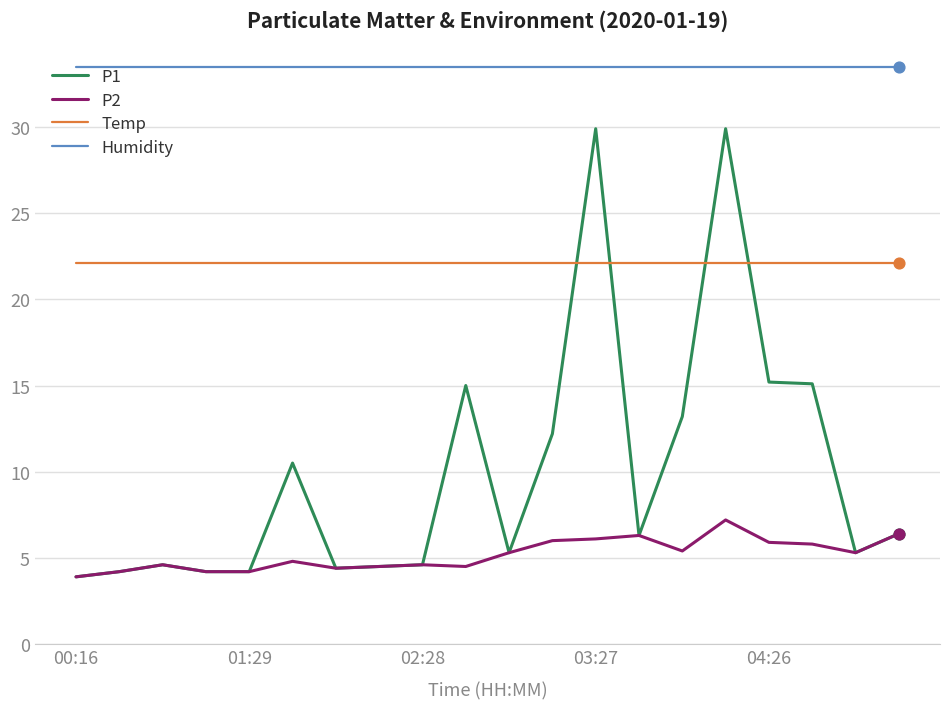

At how many categories does at least one series exceed 14?

20